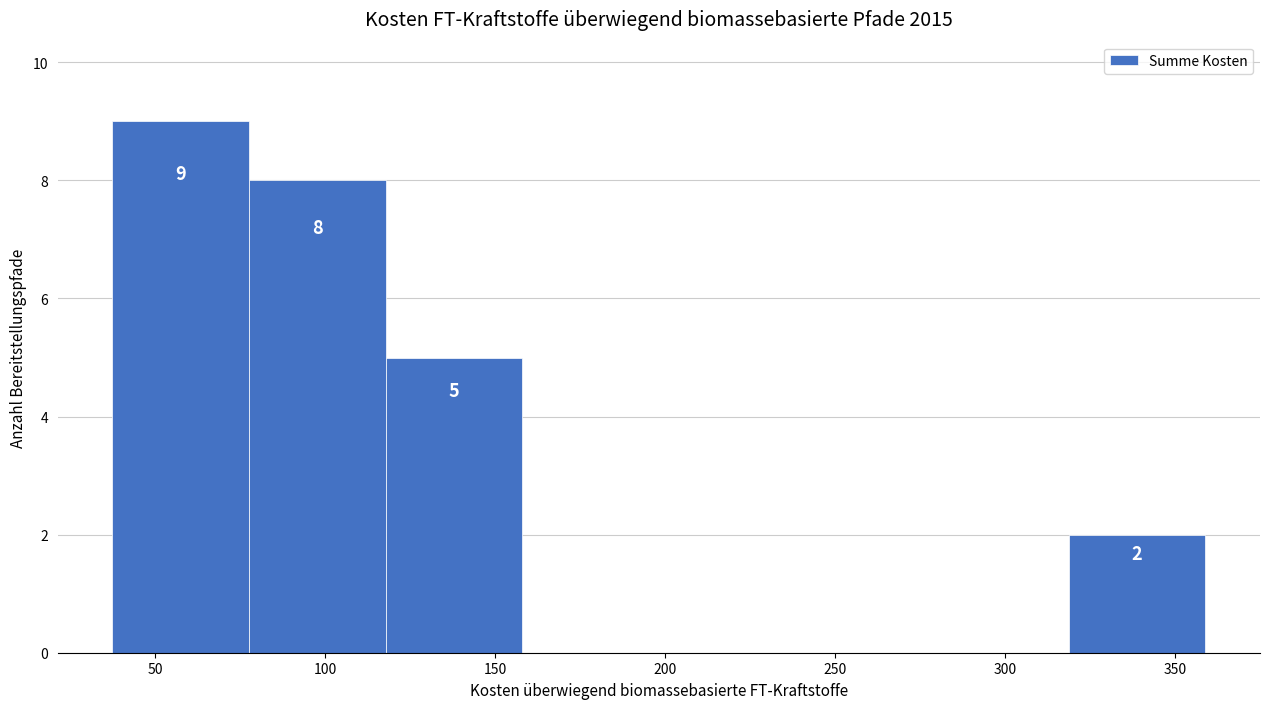

Which range on the x-axis has the tallest bar?

35 to 80